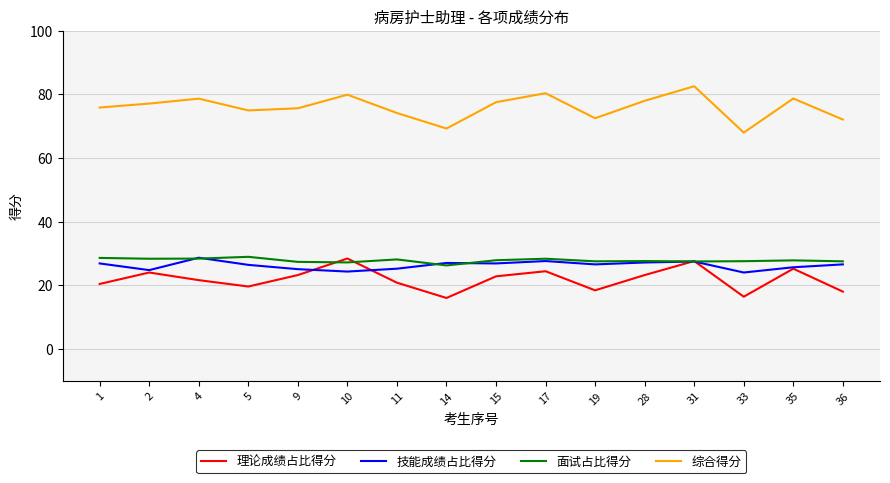

At which label does 技能成绩占比得分 reach its peak?

4